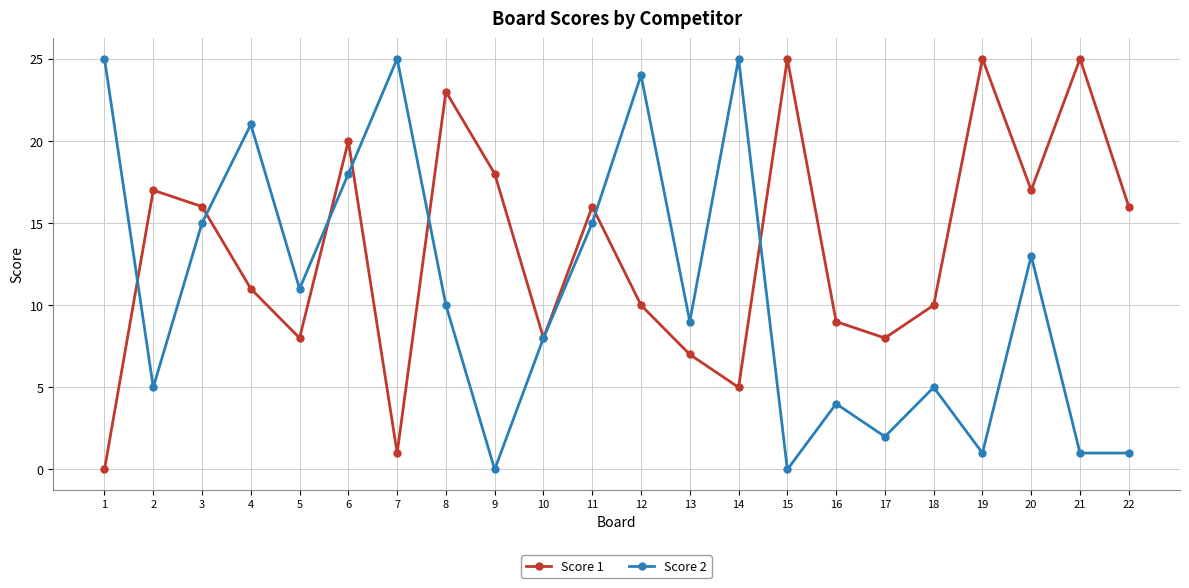

What is the maximum value shown in the chart?

25